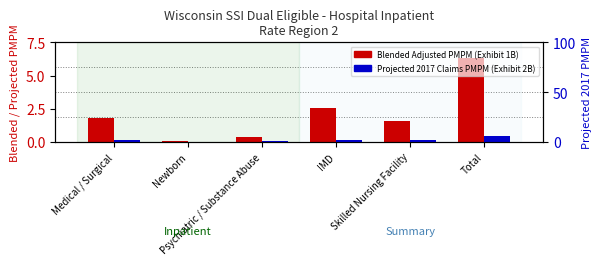

At which label is Projected 2017 Claims PMPM (Exhibit 2B) closest to 3?

Medical / Surgical